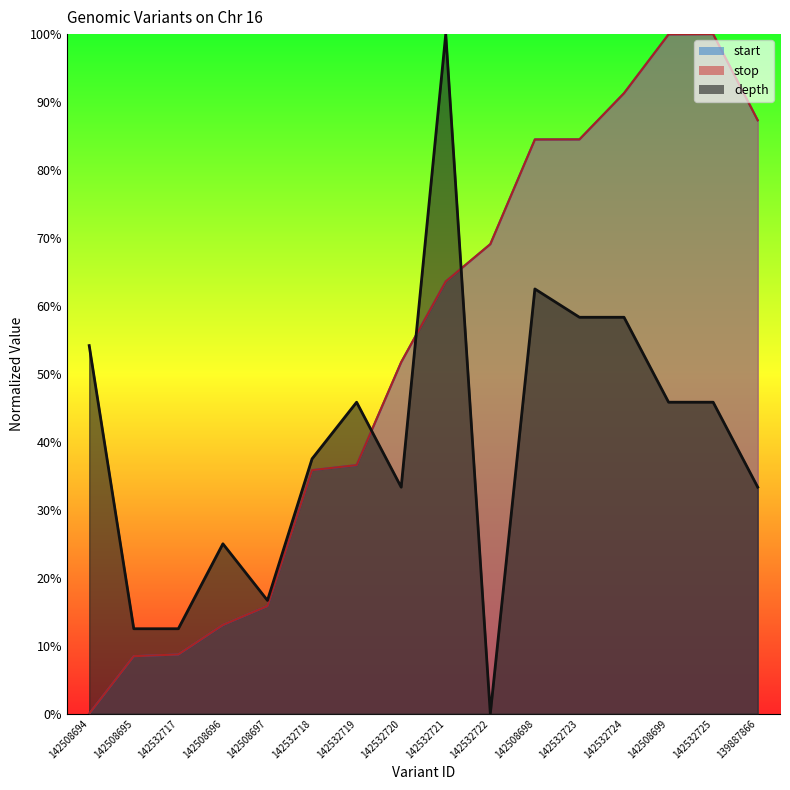

What is the difference between the maximum and minimum values in the depth series?

100.0